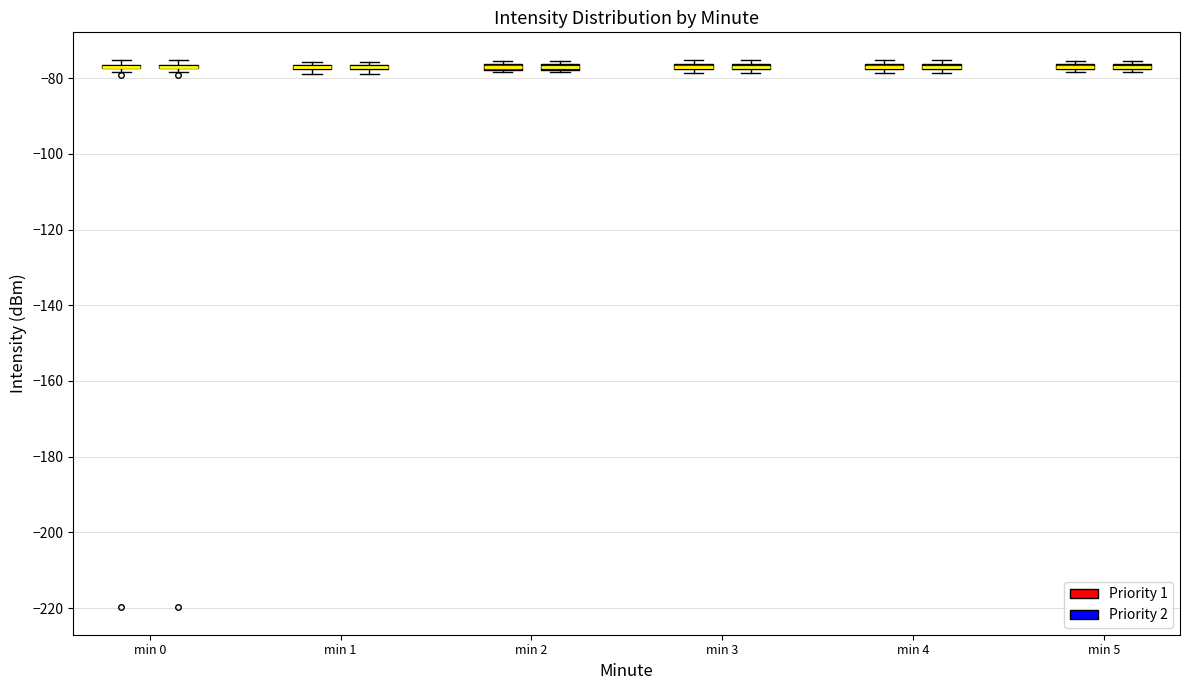

Where is the upper edge of the box for min 3 (Priority 2) on the y-axis? The values are not printed on the chart, so give them approximately, as read against the axis.

-76